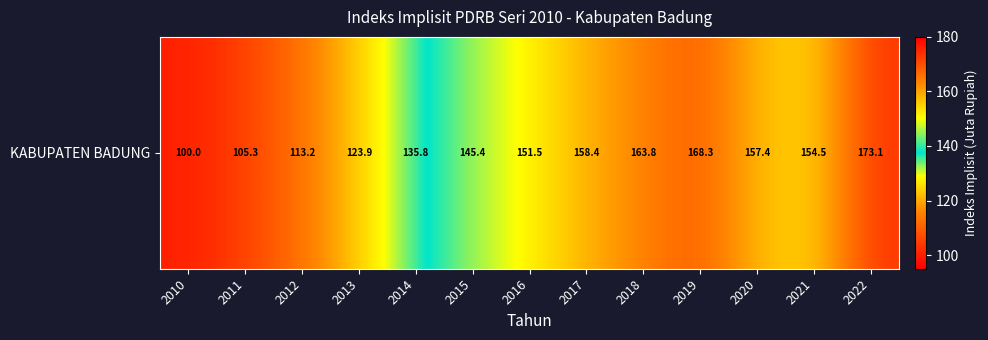

The value at 2011 is 47.4. True or false?

False